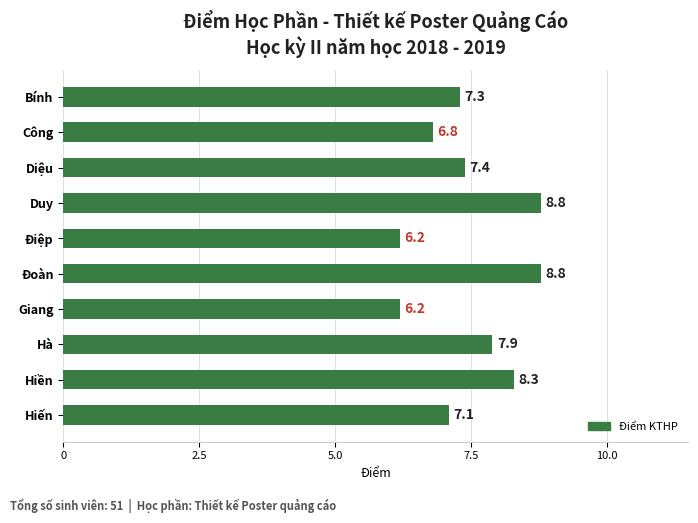

What is the label of the 6th bar from the top?

Đoàn